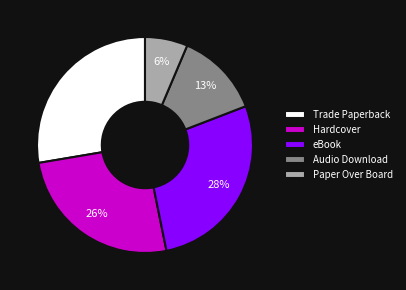

To the nearest percent, what is the difference between the Audio Download and Trade Paperback slice percentages?

15%